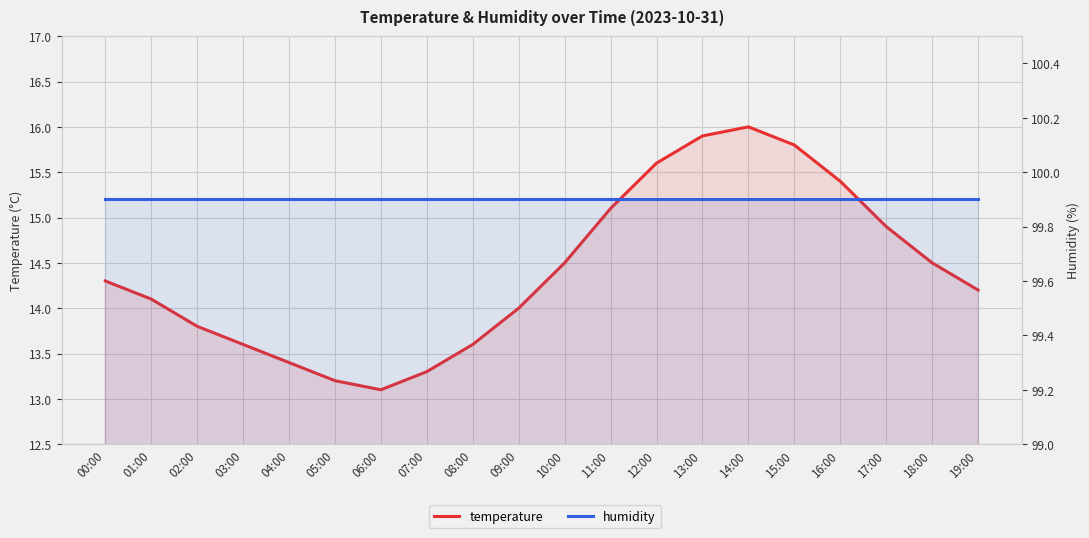

Which series has the widest spread of values?

temperature